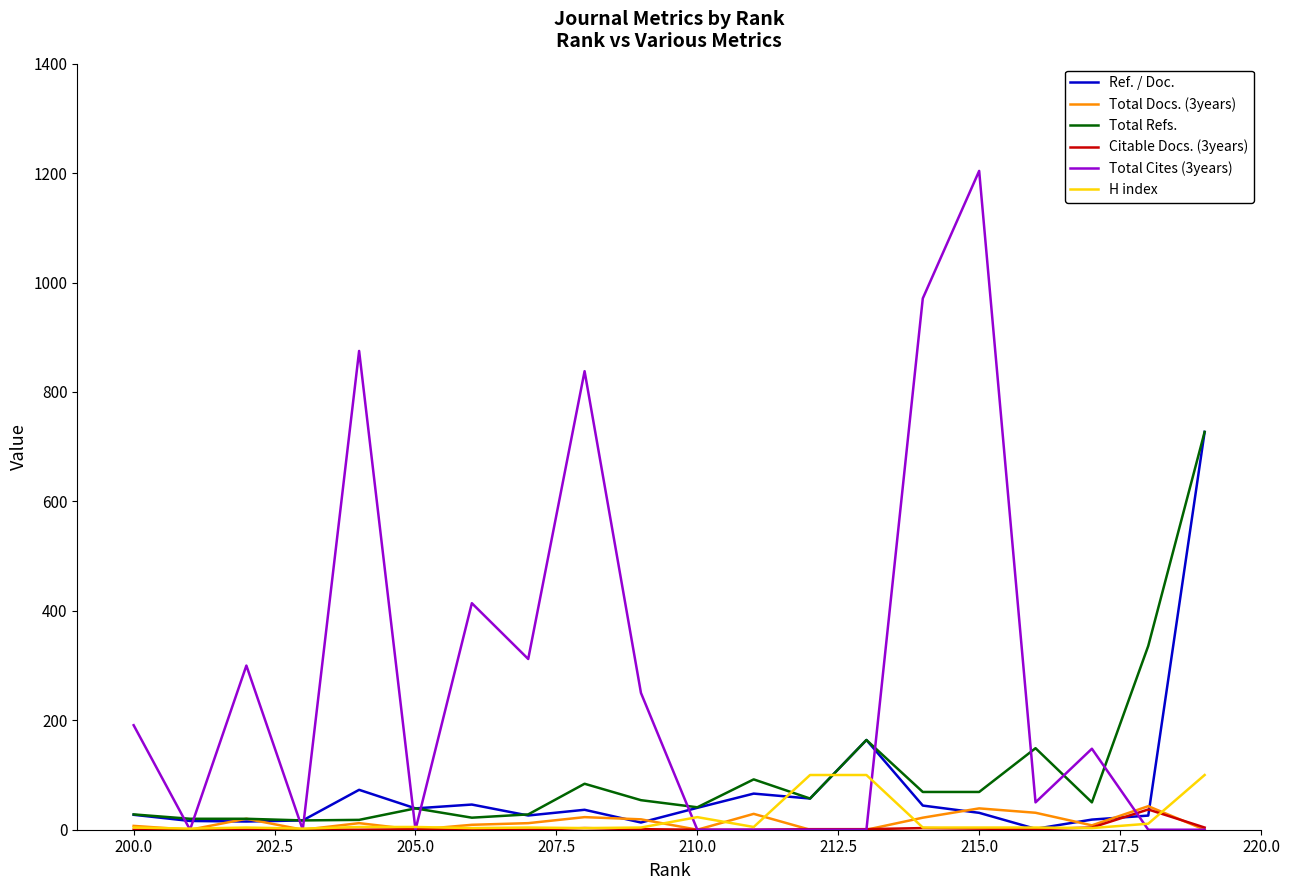

In Ref. / Doc., how many points are lower than both neighbors (excluding endpoints)?

6